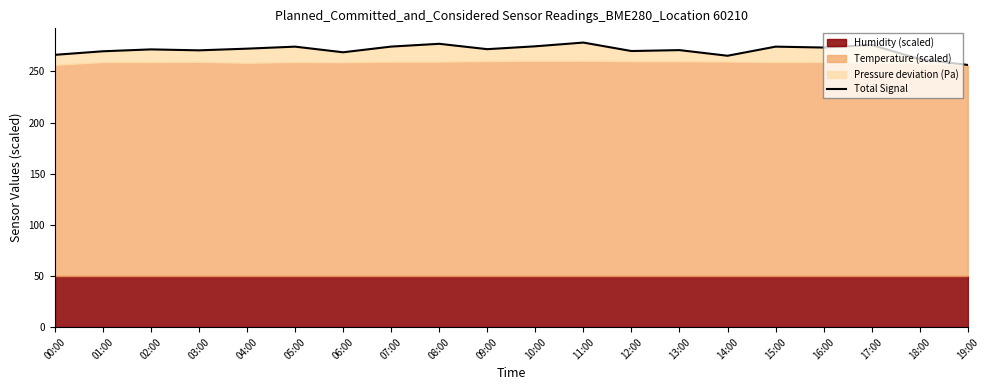

The value at 19:00 is 256.4. True or false?

True